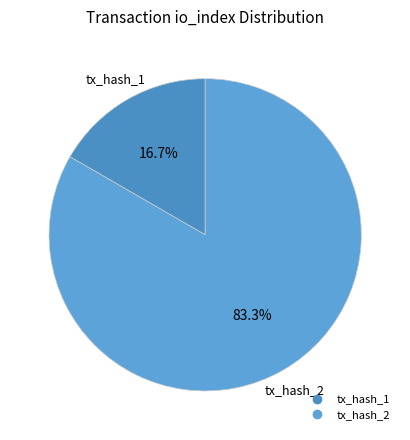

To the nearest percent, what portion does tx_hash_2 represent?

83%